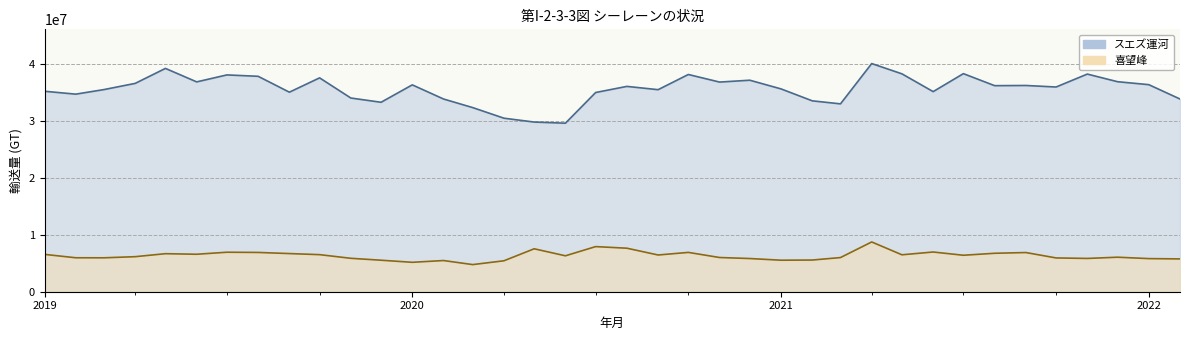

Reading right to left, extract all data points from this chart.

スエズ運河 (line): 33785076.5	36301724.3	36819394.2	38156542.6	35889874.8	36157264.2	36125073.8	38232336.1	35081085.0	38198256.9	39999543.2	32935051.0	33465658.4	35557165.6	37080105.0	36755218.9	38084486.8	35422598.3	35997088.3	34925727.9	29546436.1	29745844.4	30421238.7	32278886.5	33787139.1	36265826.6	33213056.9	33960370.7	37492597.0	34981469.7	37767039.1	38009080.4	36787610.6	39150668.0	36525154.3	35439568.4	34637668.3	35144509.9
喜望峰 (line): 5752549.8	5805563.3	6050388.0	5835127.6	5923978.0	6869918.2	6739051.9	6393420.6	6961738.2	6474486.5	8725164.1	5987318.4	5555188.4	5524421.9	5818761.8	5997653.0	6893775.6	6439628.0	7629563.6	7910076.8	6295852.0	7528083.6	5424278.0	4756377.7	5467216.1	5156401.4	5522168.3	5859573.9	6499401.9	6688470.8	6885861.6	6923582.8	6569087.7	6667339.7	6143555.3	5945945.8	5952451.9	6546693.0